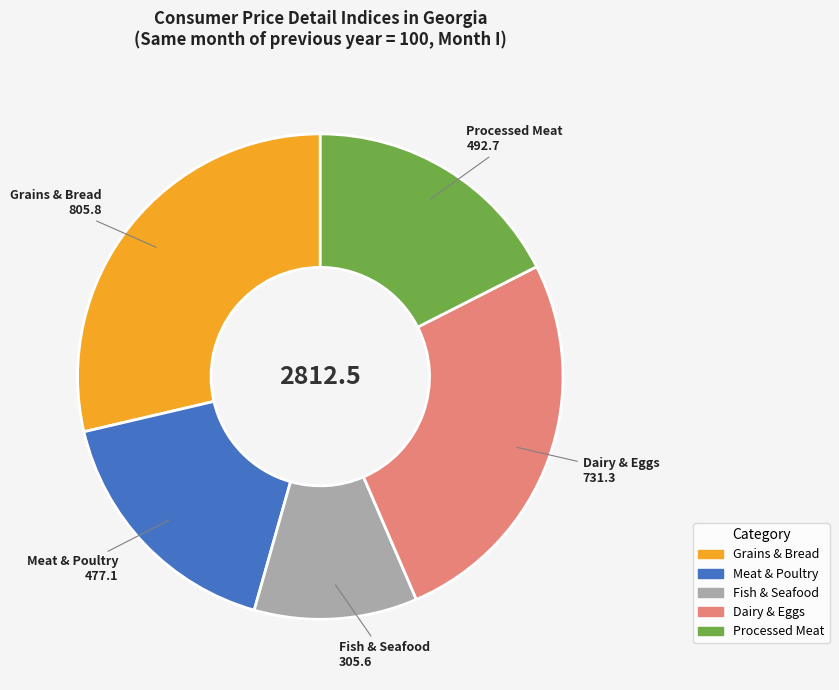

Is there any slice that represents more than half of the pie?

No